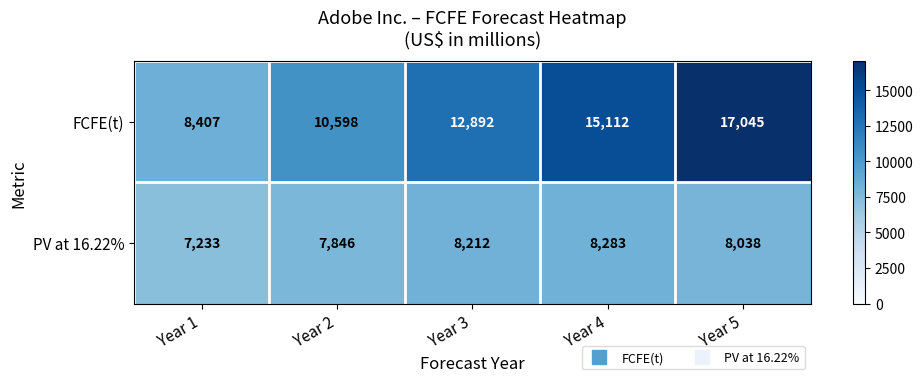

What is the approximate value of FCFE(t) at Year 5?

17045